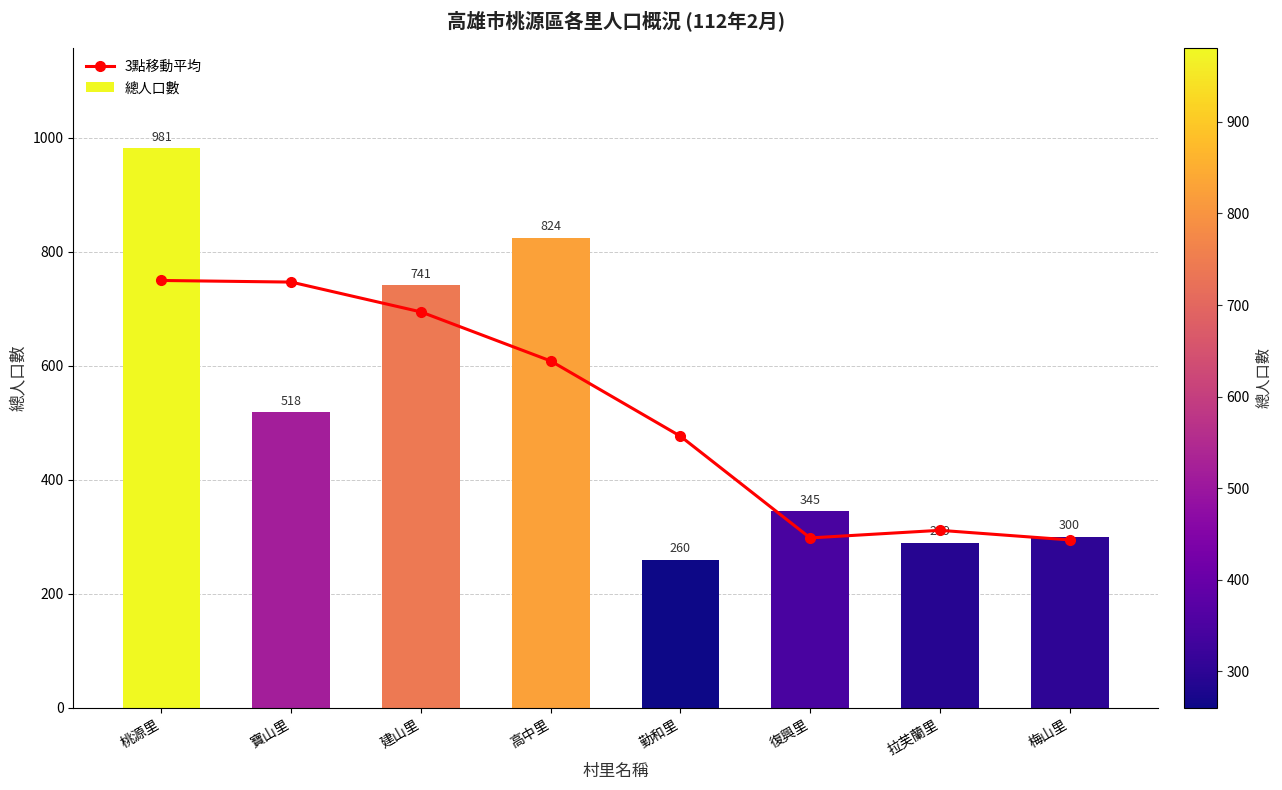

Reading left to right, extract all data points from this chart.

3點移動平均: 749.5	746.7	694.3	608.3	476.3	298.0	311.3	294.5
總人口數: 981.0	518.0	741.0	824.0	260.0	345.0	289.0	300.0